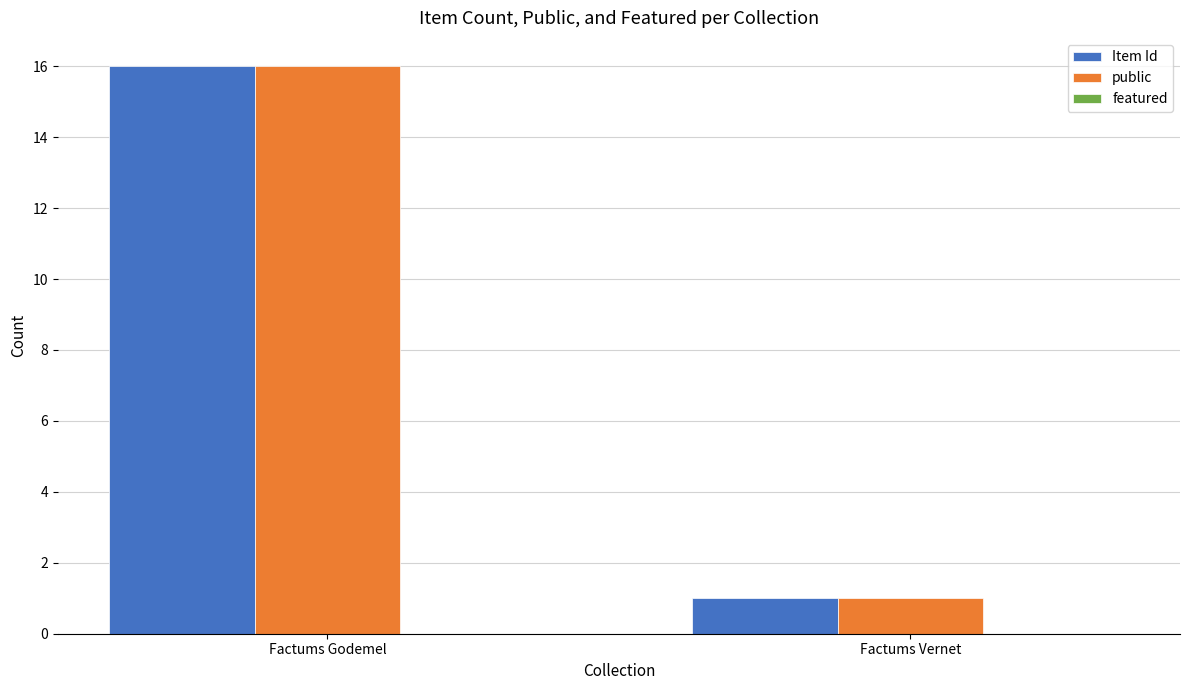

Rank the categories by public value from lowest to highest.

Factums Vernet, Factums Godemel